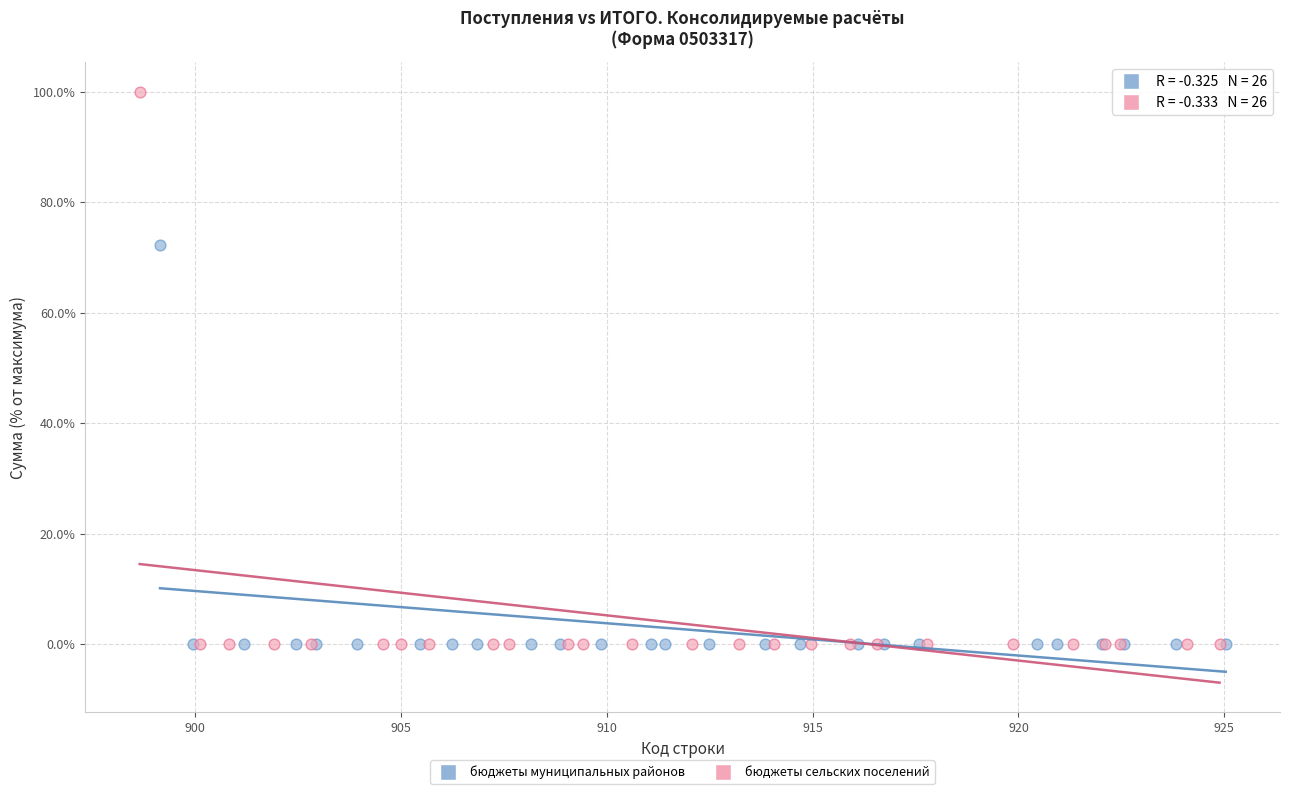

Which series has the largest Y range (max minus min)?

бюджеты сельских поселений